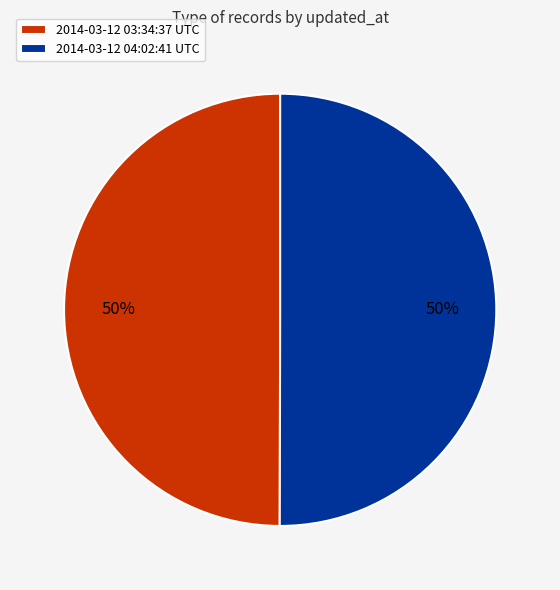

How many segments does this pie chart have?

2